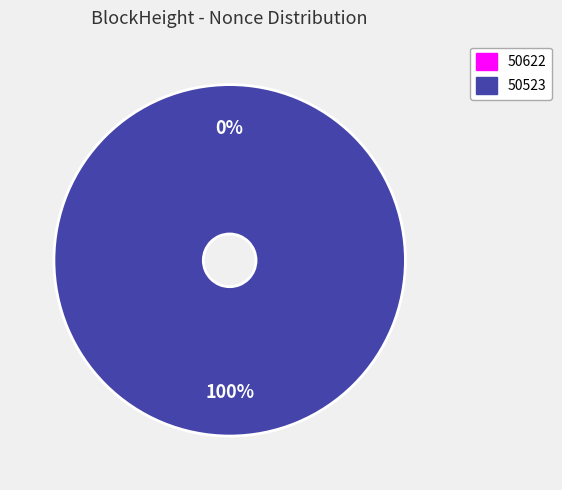

To the nearest percent, what portion does 50523 represent?

100%